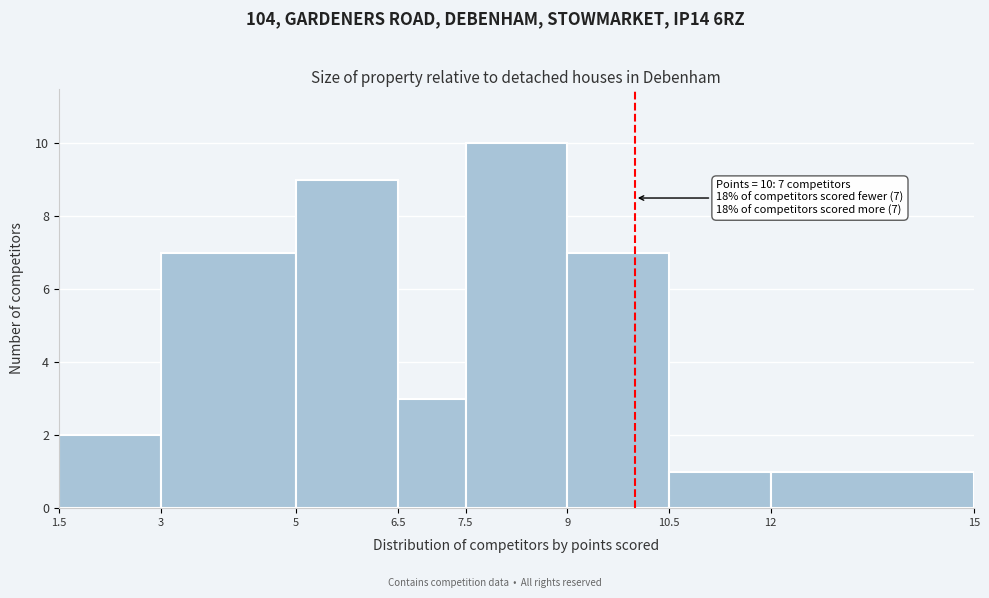

Over which range of the x-axis is the bar tallest?

7.5 to 9